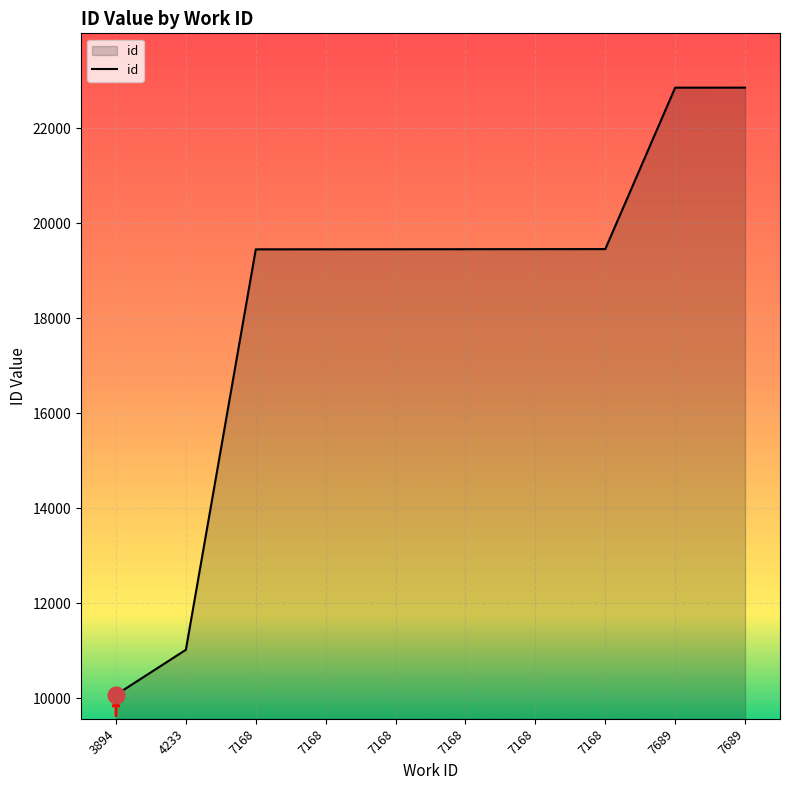

How many lines are shown in the chart?

1